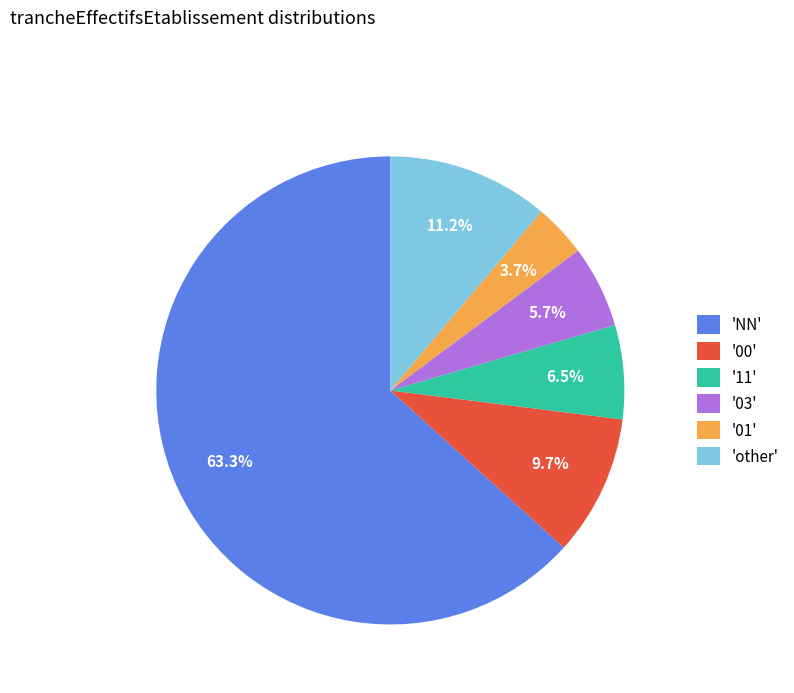

What is the majority slice?

'NN'